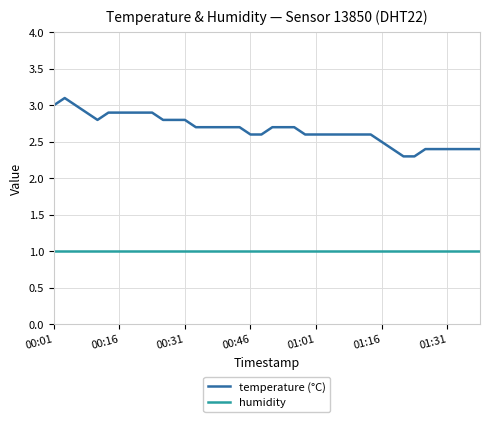

Which series has the widest spread of values?

temperature (°C)